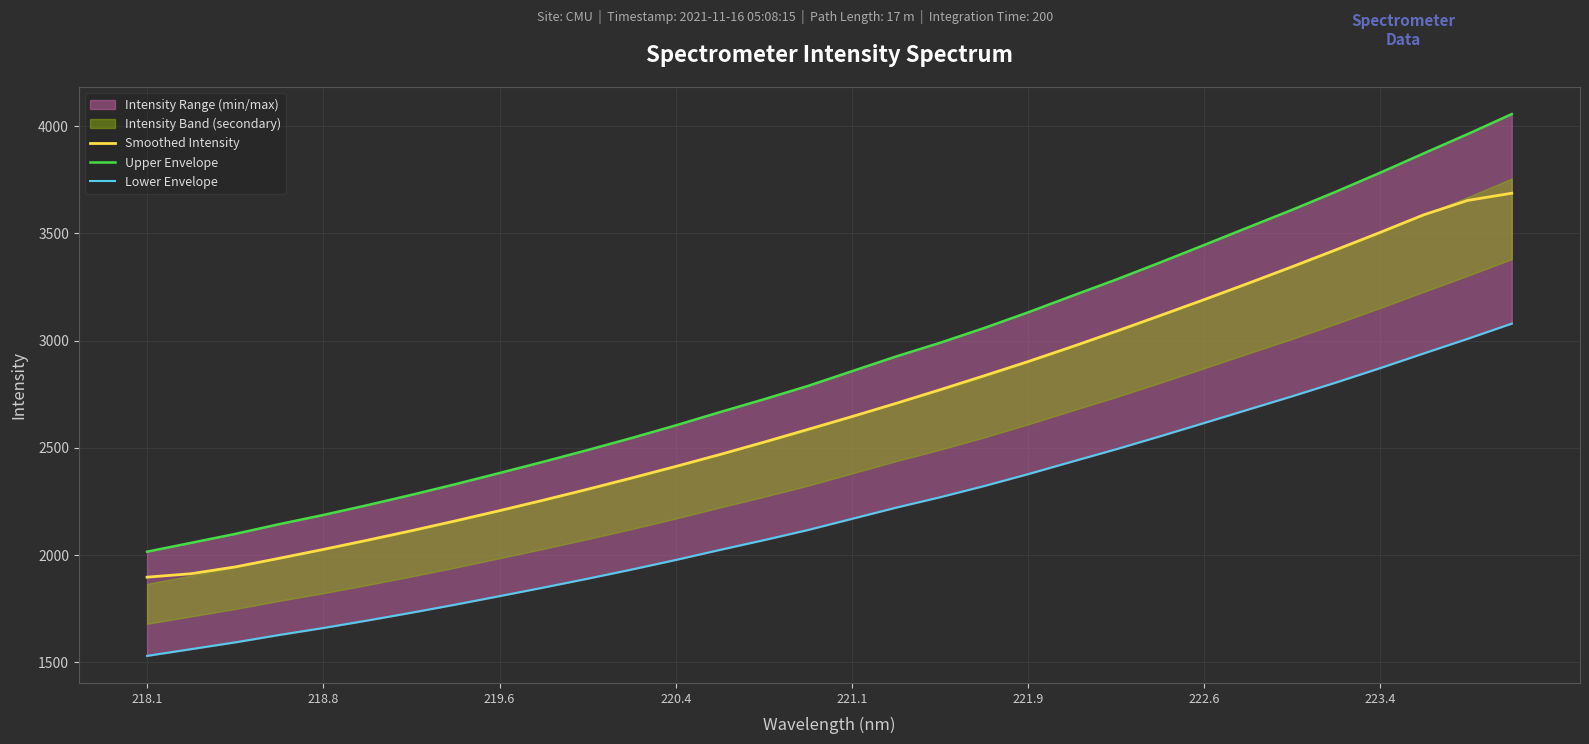

Is it true that Smoothed Intensity equals 2645.8 at 221.1?

True